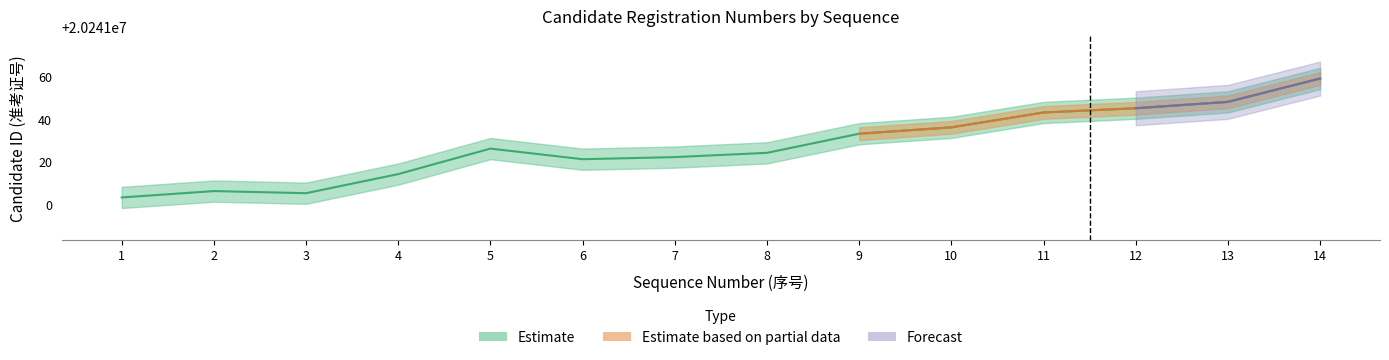

Does the chart have visible grid lines?

No